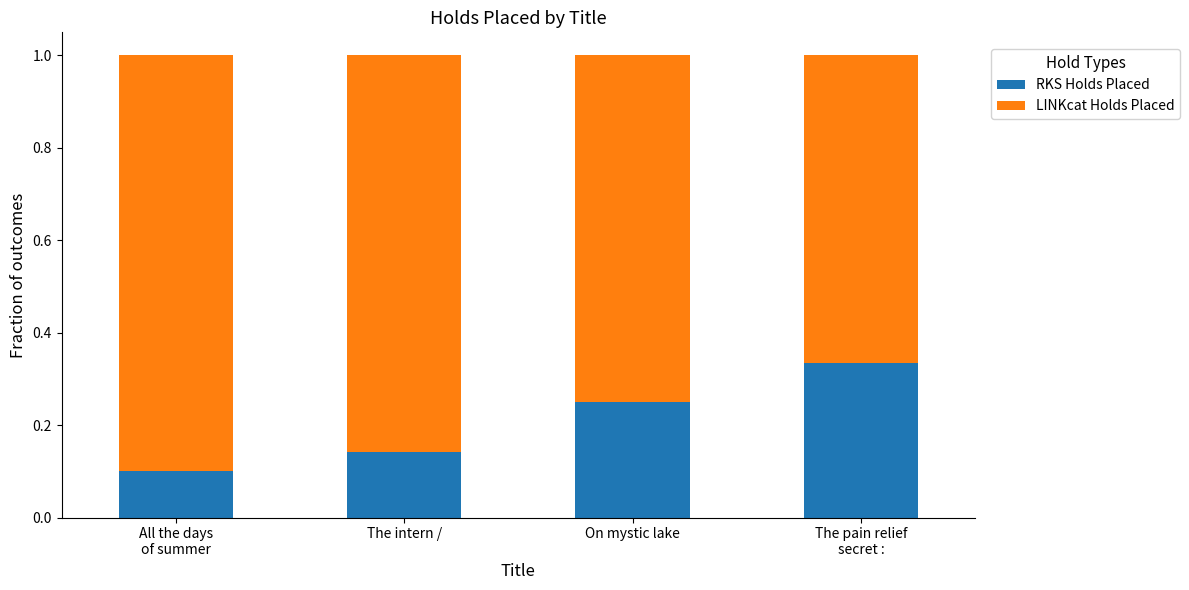

Count the RKS Holds Placed values in the range 0 to 1.

4